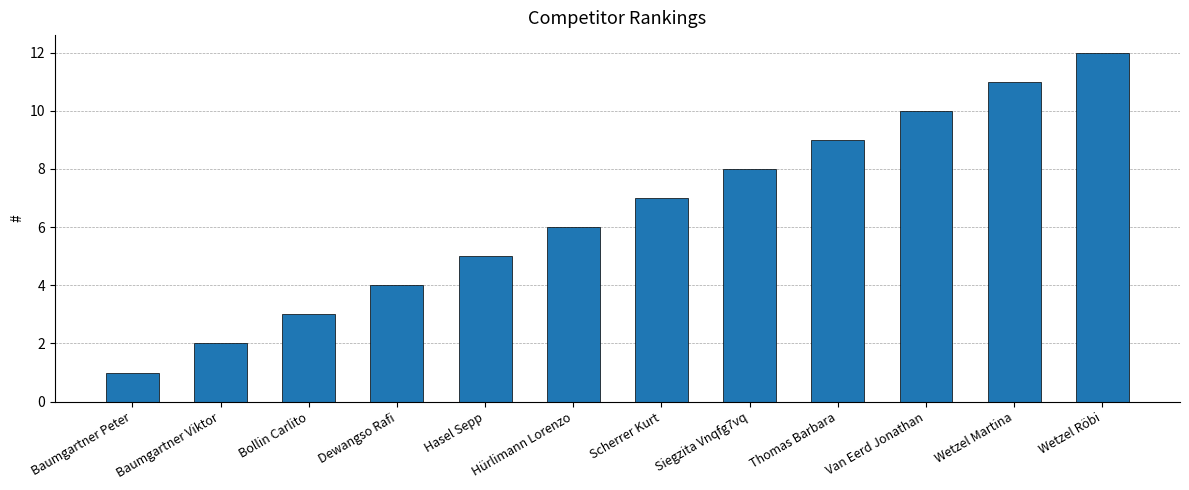

Rank the categories by value from lowest to highest.

Baumgartner Peter, Baumgartner Viktor, Bollin Carlito, Dewangso Rafi, Hasel Sepp, Hürlimann Lorenzo, Scherrer Kurt, Siegzita Vnqfg7vq, Thomas Barbara, Van Eerd Jonathan, Wetzel Martina, Wetzel Röbi